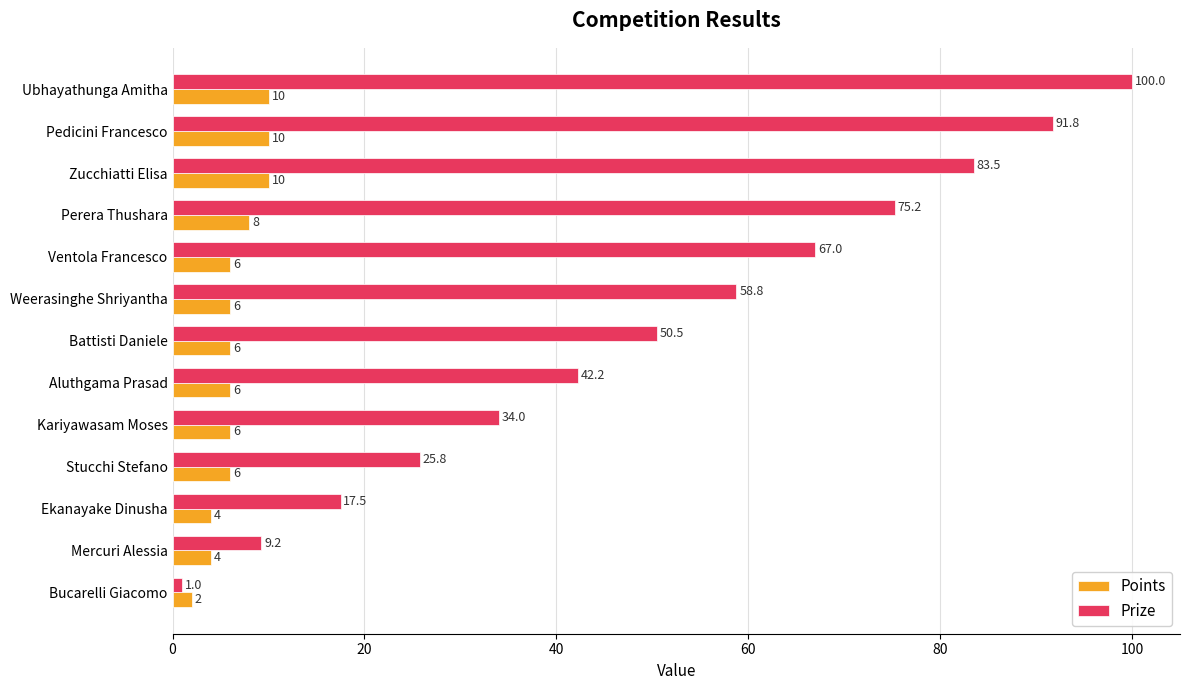

What is the spread (max minus min) of values at Bucarelli Giacomo?

1.0